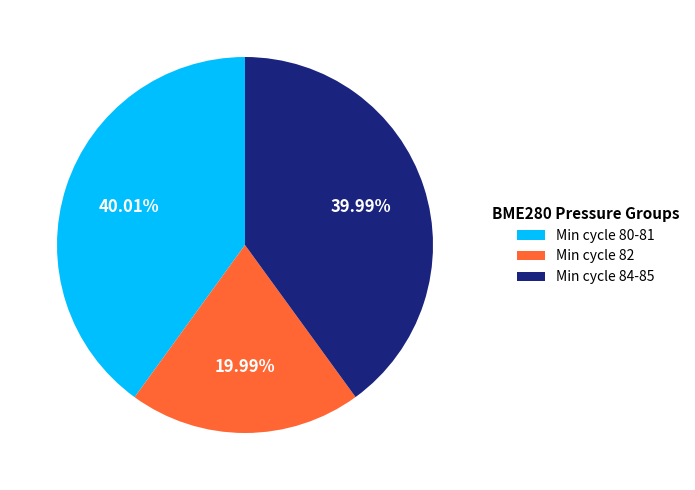

How many segments does this pie chart have?

3